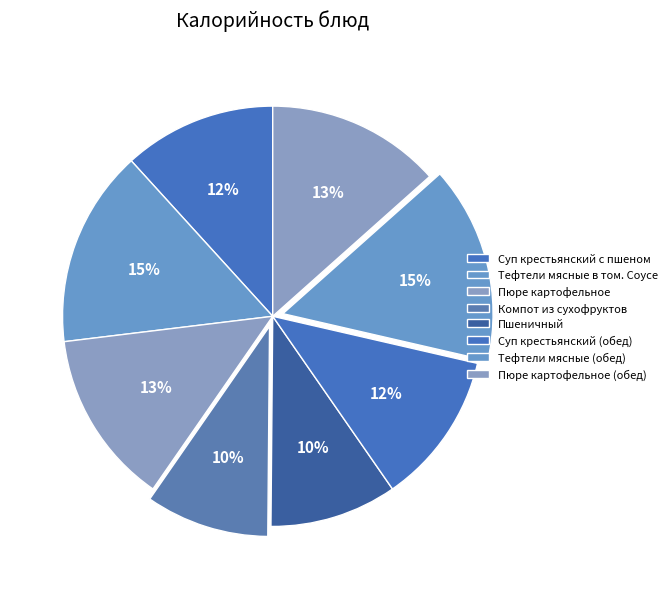

Count the number of slices in the pie.

8